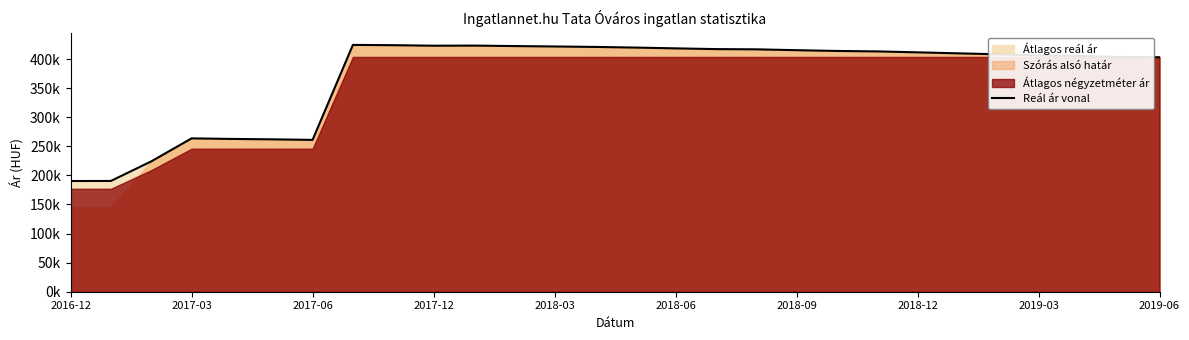

What is the sum of all values?

10376297